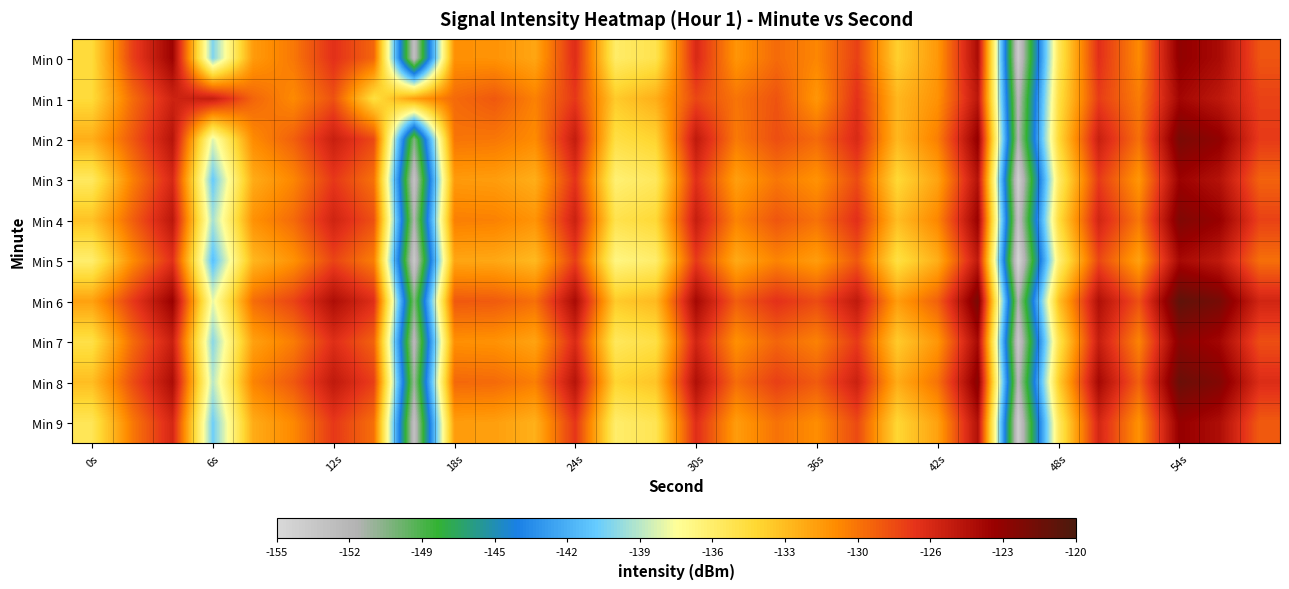

Reading right to left, transcribe all the data shown in this chart.

Min 0: -128.4	-124.3	-123.2	-130.5	-126.8	-135.4	-153.7	-124.4	-131.1	-133.6	-127.6	-130.3	-129.2	-131.0	-126.4	-134.9	-135.8	-126.6	-131.7	-130.8	-130.8	-152.7	-129.0	-126.8	-129.7	-131.2	-140.4	-123.7	-127.6	-134.2
Min 1: -127.6	-125.2	-124.0	-129.9	-127.4	-134.7	-152.0	-125.1	-130.8	-132.5	-126.9	-131.0	-128.3	-129.6	-127.8	-132.1	-133.4	-127.2	-130.1	-128.5	-129.2	-131.3	-134.5	-128.2	-130.4	-129.0	-125.6	-125.9	-129.3	-134.2
Min 2: -127.3	-123.2	-122.1	-129.4	-125.7	-134.2	-151.5	-123.3	-130.0	-132.5	-126.4	-129.2	-128.1	-129.8	-125.3	-133.8	-134.6	-125.5	-130.5	-129.7	-129.6	-150.1	-127.9	-125.7	-128.8	-130.5	-138.2	-124.9	-128.5	-132.1
Min 3: -128.9	-124.8	-123.7	-131.0	-127.3	-135.8	-154.1	-124.8	-131.6	-134.1	-128.0	-130.8	-129.7	-131.4	-126.8	-135.4	-136.2	-127.0	-132.1	-131.3	-131.2	-153.0	-129.5	-127.2	-130.3	-132.0	-141.0	-126.3	-130.1	-135.5
Min 4: -127.6	-123.5	-122.4	-129.7	-126.1	-134.5	-152.8	-123.6	-130.3	-132.8	-126.8	-129.5	-128.4	-130.2	-125.6	-134.1	-134.9	-125.8	-130.9	-130.1	-130.0	-151.5	-128.2	-126.0	-129.2	-130.8	-139.5	-125.1	-128.8	-133.0
Min 5: -129.4	-125.3	-124.2	-131.5	-127.8	-136.3	-154.6	-125.3	-132.1	-134.6	-128.5	-131.3	-130.2	-131.9	-127.3	-135.9	-136.7	-127.5	-132.6	-131.8	-131.7	-153.5	-130.0	-127.7	-130.8	-132.5	-141.5	-126.8	-130.6	-136.0
Min 6: -126.1	-122.0	-120.9	-128.2	-124.6	-133.0	-151.3	-122.1	-128.8	-131.3	-125.3	-128.0	-126.9	-128.7	-124.1	-132.6	-133.4	-124.3	-129.4	-128.6	-128.5	-150.0	-126.7	-124.5	-127.7	-129.3	-138.0	-123.6	-127.3	-131.5
Min 7: -128.1	-124.0	-122.9	-130.2	-125.6	-135.1	-153.4	-124.2	-131.0	-133.4	-127.3	-130.1	-129.0	-130.7	-126.1	-134.6	-135.4	-126.5	-131.6	-130.8	-130.7	-152.2	-128.9	-126.7	-129.9	-131.5	-140.2	-125.7	-129.3	-134.7
Min 8: -126.6	-122.5	-121.4	-128.8	-124.1	-133.6	-151.9	-122.8	-129.5	-132.0	-125.8	-128.6	-127.5	-129.3	-124.6	-133.1	-133.9	-124.9	-130.0	-129.2	-129.1	-150.8	-127.5	-125.3	-128.5	-130.2	-139.1	-124.4	-128.1	-132.8
Min 9: -128.6	-124.5	-123.4	-130.8	-126.2	-135.6	-153.9	-124.7	-131.5	-134.0	-127.9	-130.6	-129.5	-131.3	-126.7	-135.1	-135.9	-127.1	-132.2	-131.4	-131.3	-152.8	-129.4	-127.2	-130.4	-132.0	-140.8	-126.2	-129.8	-135.2